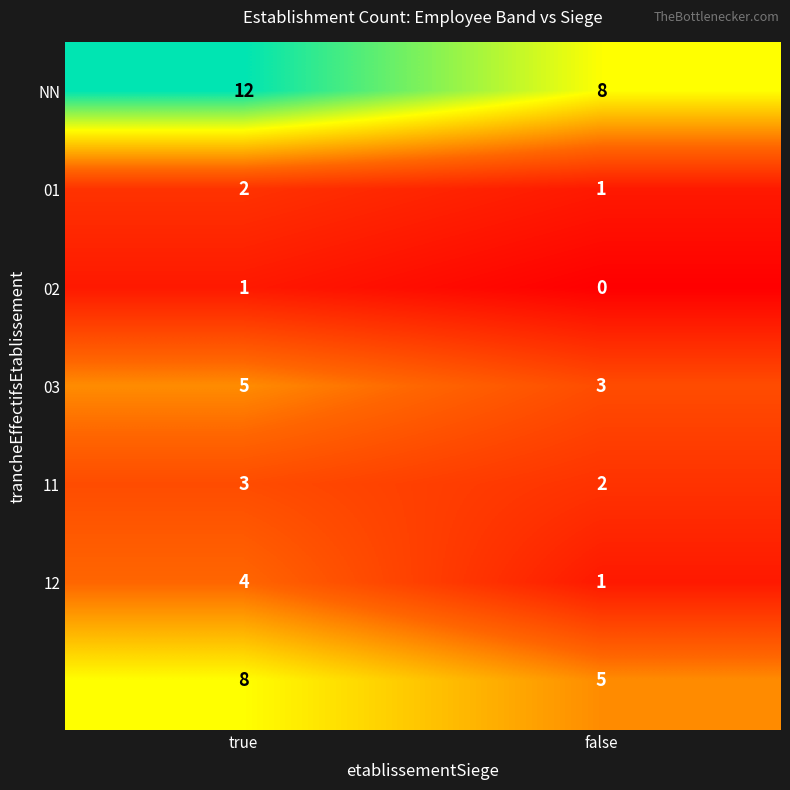

What is the greatest value displayed?

12